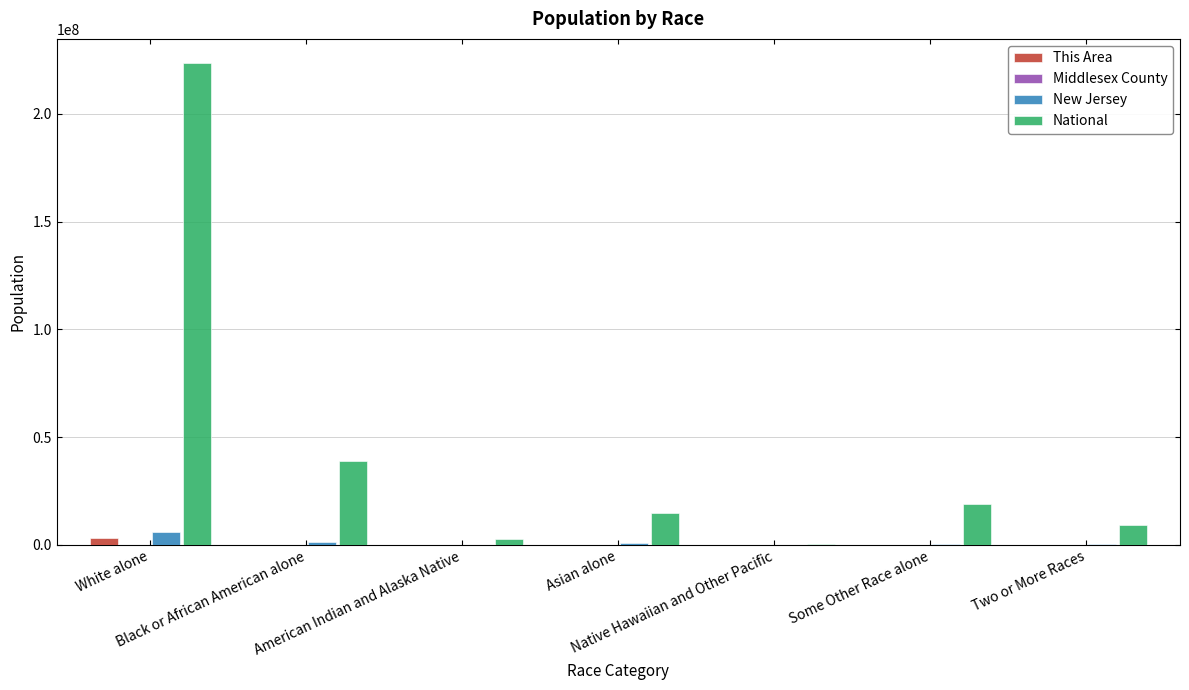

Which series has the largest total across all categories?

National